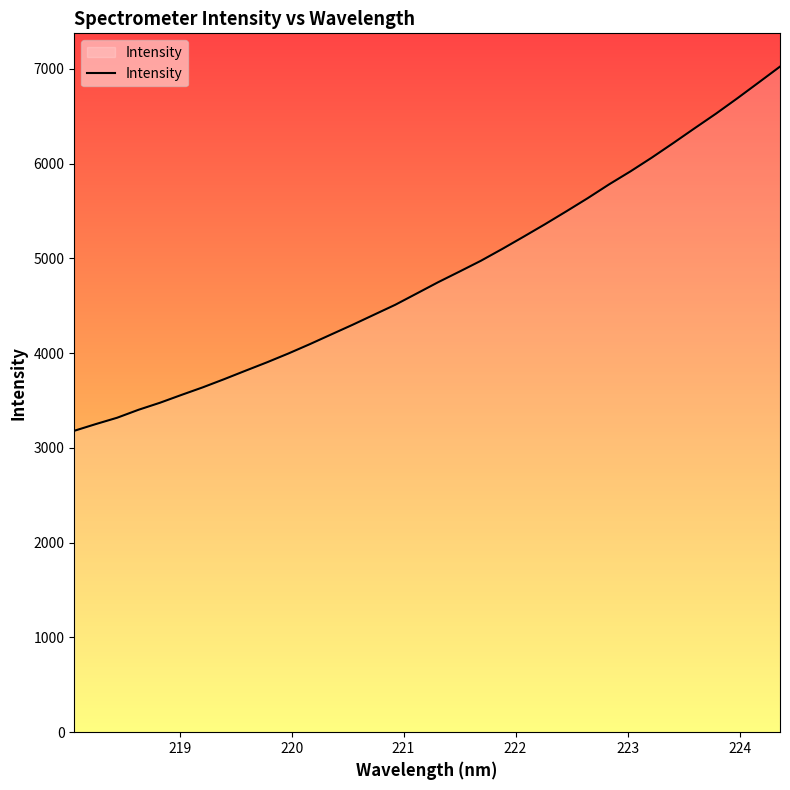

What is the greatest value displayed?

7024.3